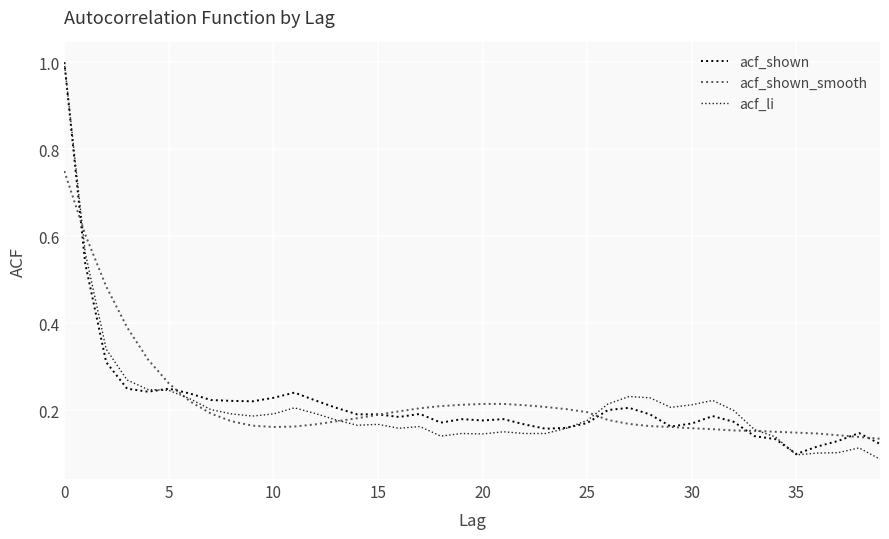

Which series has the largest range (max minus min)?

acf_li